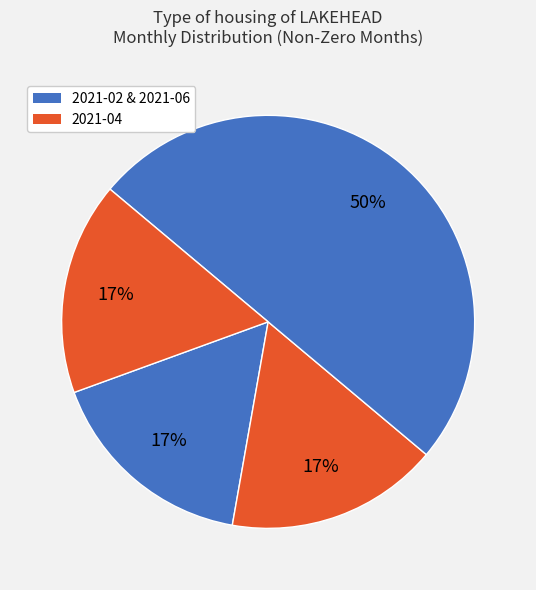

How many segments does this pie chart have?

4